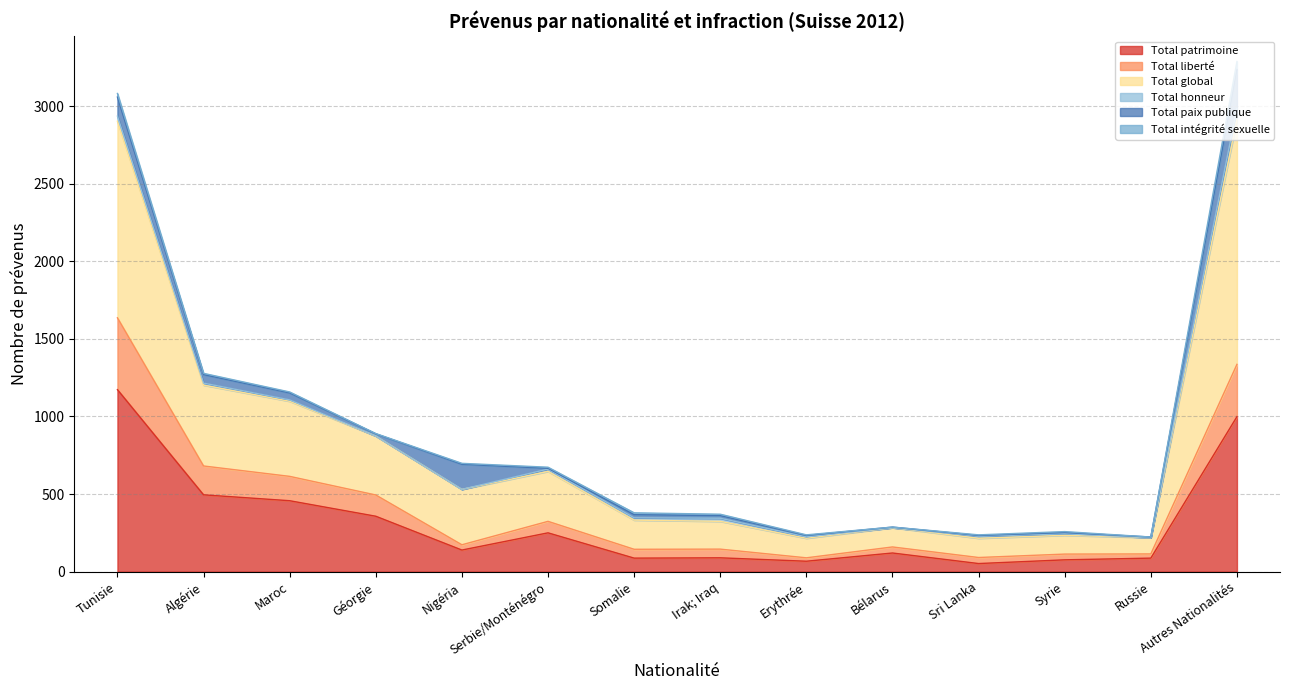

The Total patrimoine series shows 999 at Autres Nationalités. True or false?

True